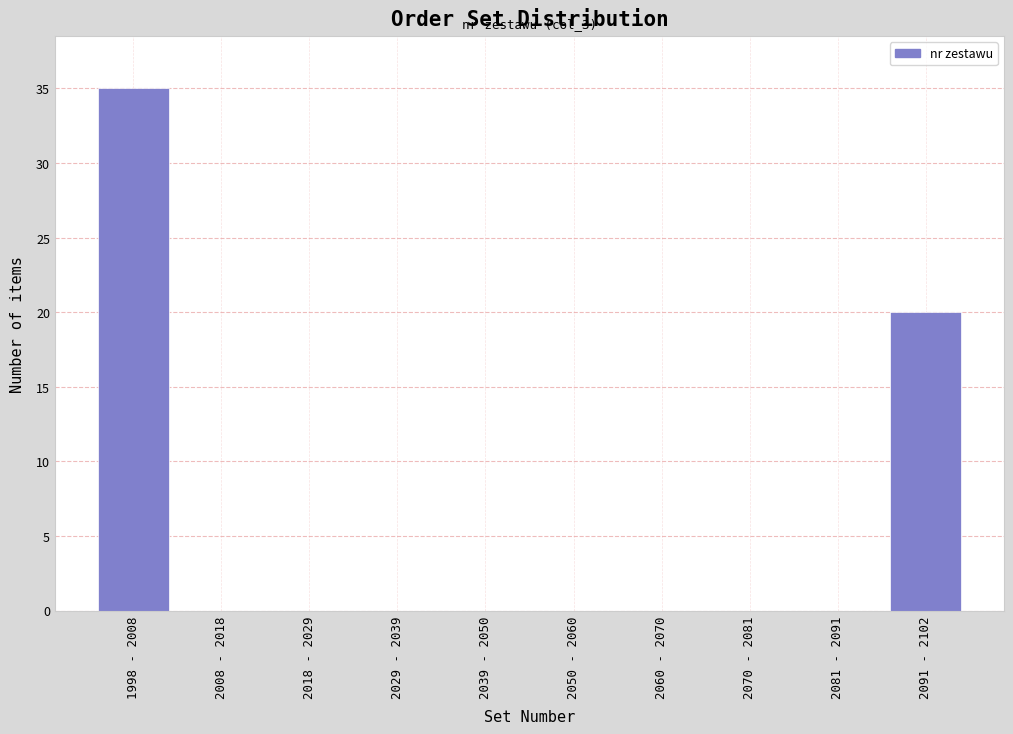

Reading left to right, transcribe all the data shown in this chart.

1998 - 2008=35	2008 - 2018=0	2018 - 2029=0	2029 - 2039=0	2039 - 2050=0	2050 - 2060=0	2060 - 2070=0	2070 - 2081=0	2081 - 2091=0	2091 - 2102=20